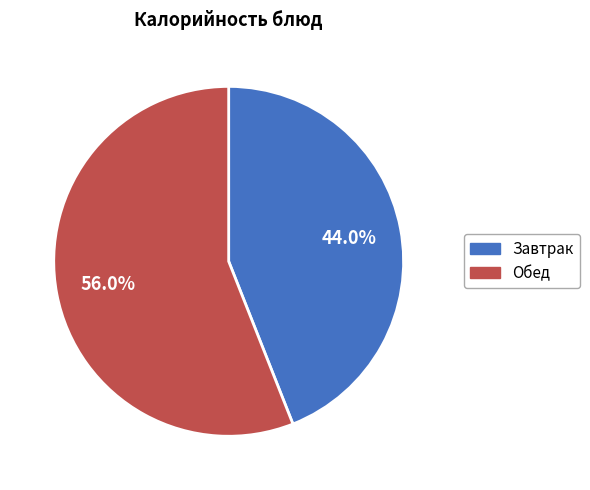

Does any single category account for the majority?

Yes